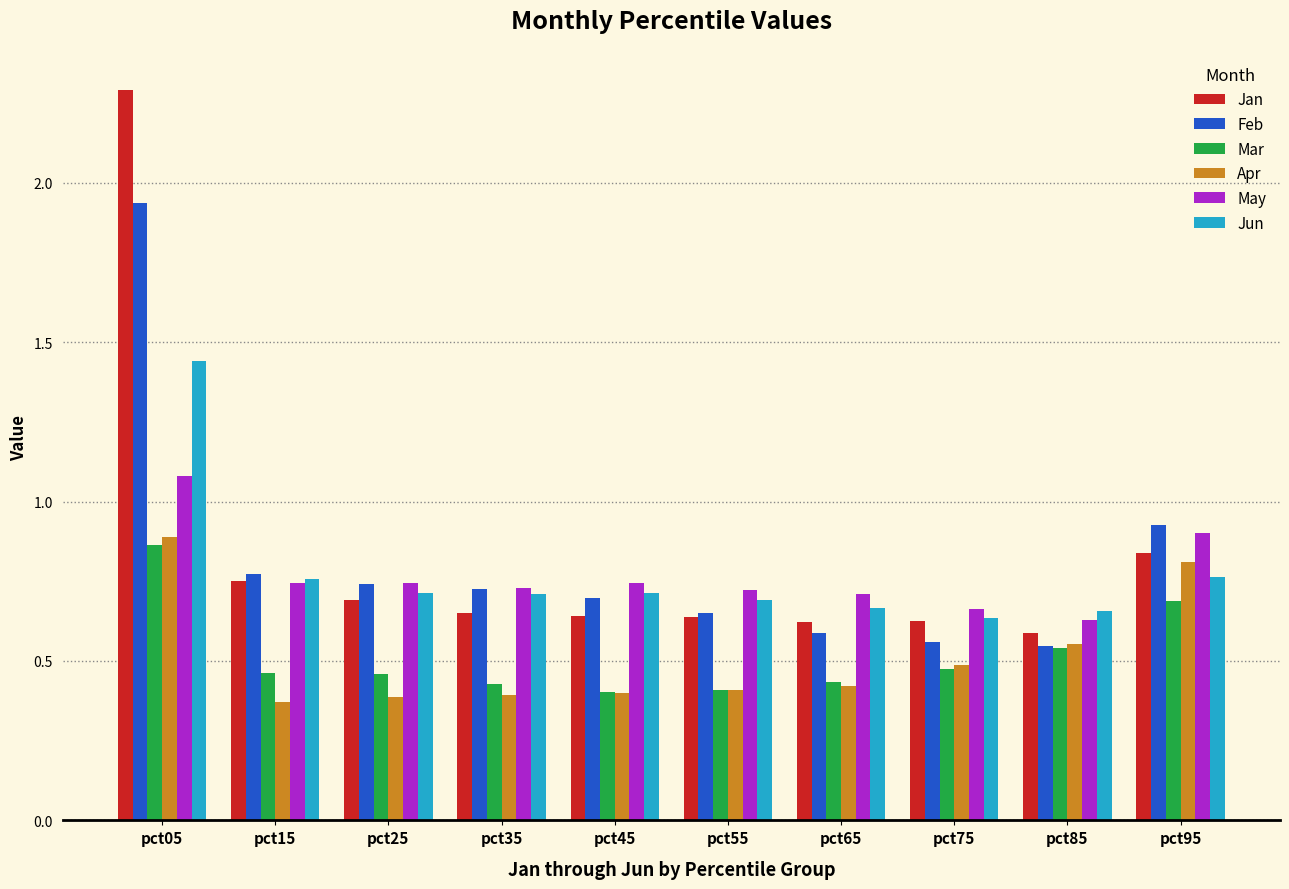

The value of Apr at pct95 is 1.2. True or false?

False